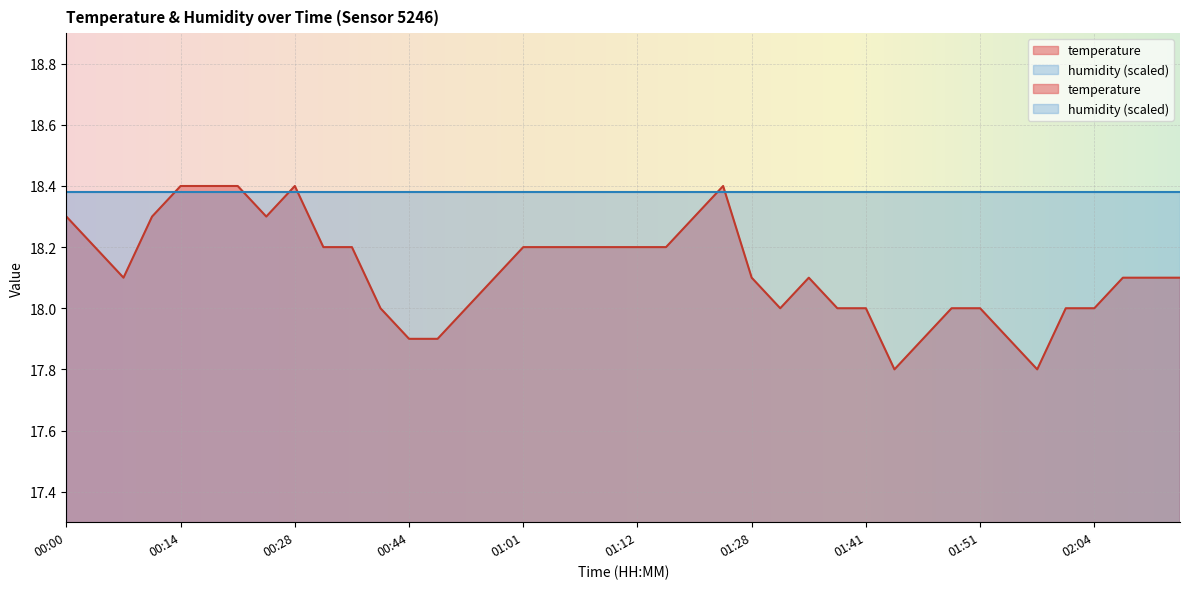

Rank the categories by value from highest to lowest.

00:14, 00:20, 00:22, 00:28, 01:20, 00:00, 00:11, 00:25, 01:17, 00:03, 00:30, 00:33, 01:01, 01:04, 01:07, 01:09, 01:12, 01:15, 00:05, 00:59, 01:28, 01:33, 02:07, 02:09, 02:12, 00:35, 00:56, 01:31, 01:38, 01:41, 01:48, 01:51, 02:02, 02:04, 00:44, 00:47, 01:46, 01:53, 01:43, 01:56